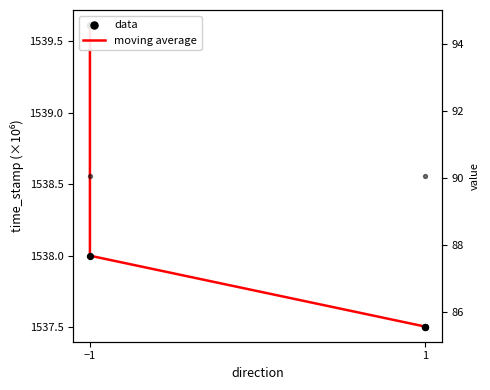

Which series reaches the maximum Y coordinate?

moving average